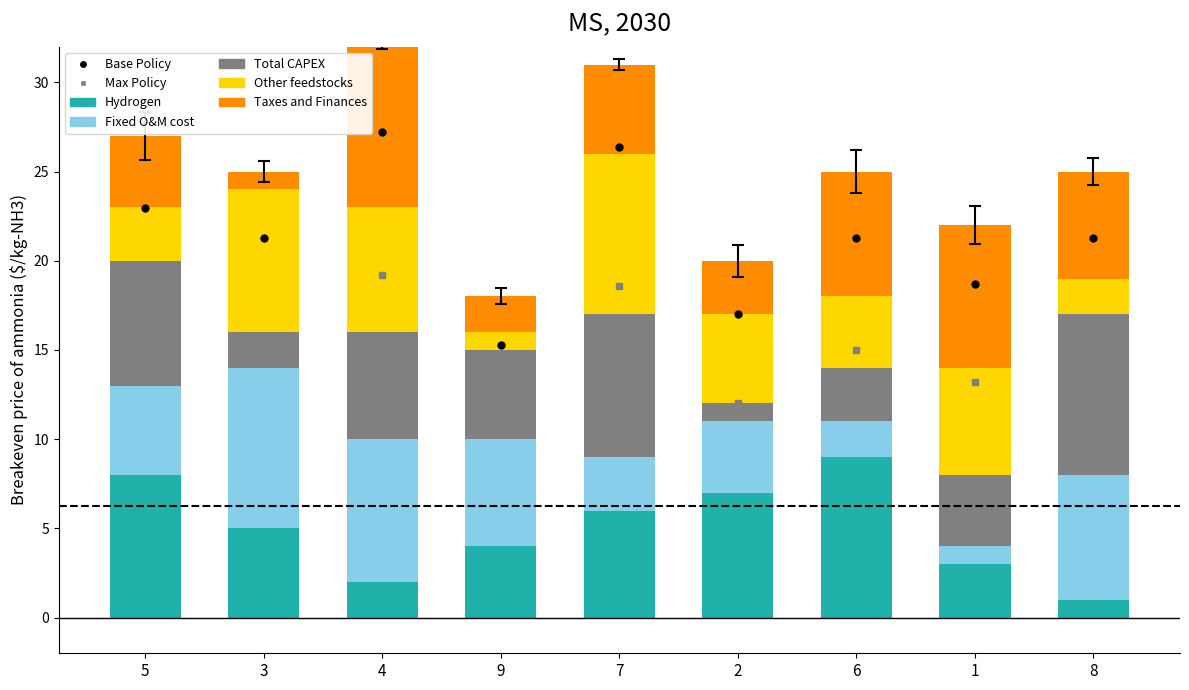

What is the sum of the col_3 values at 4 and 9?

11